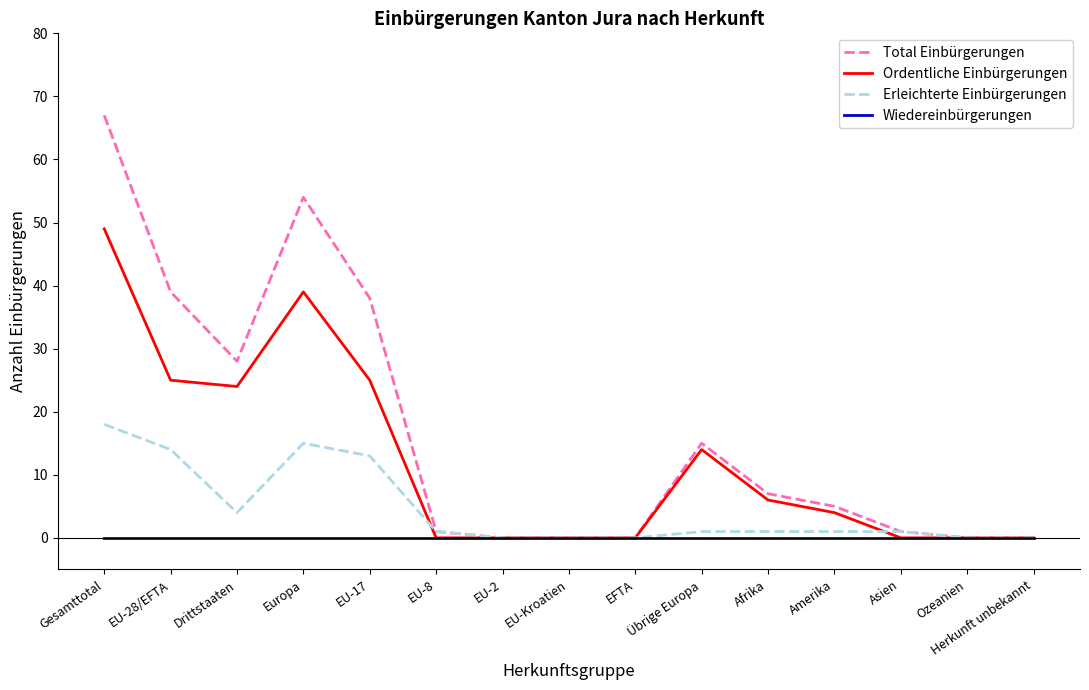

What position from the right is Herkunft unbekannt?

1